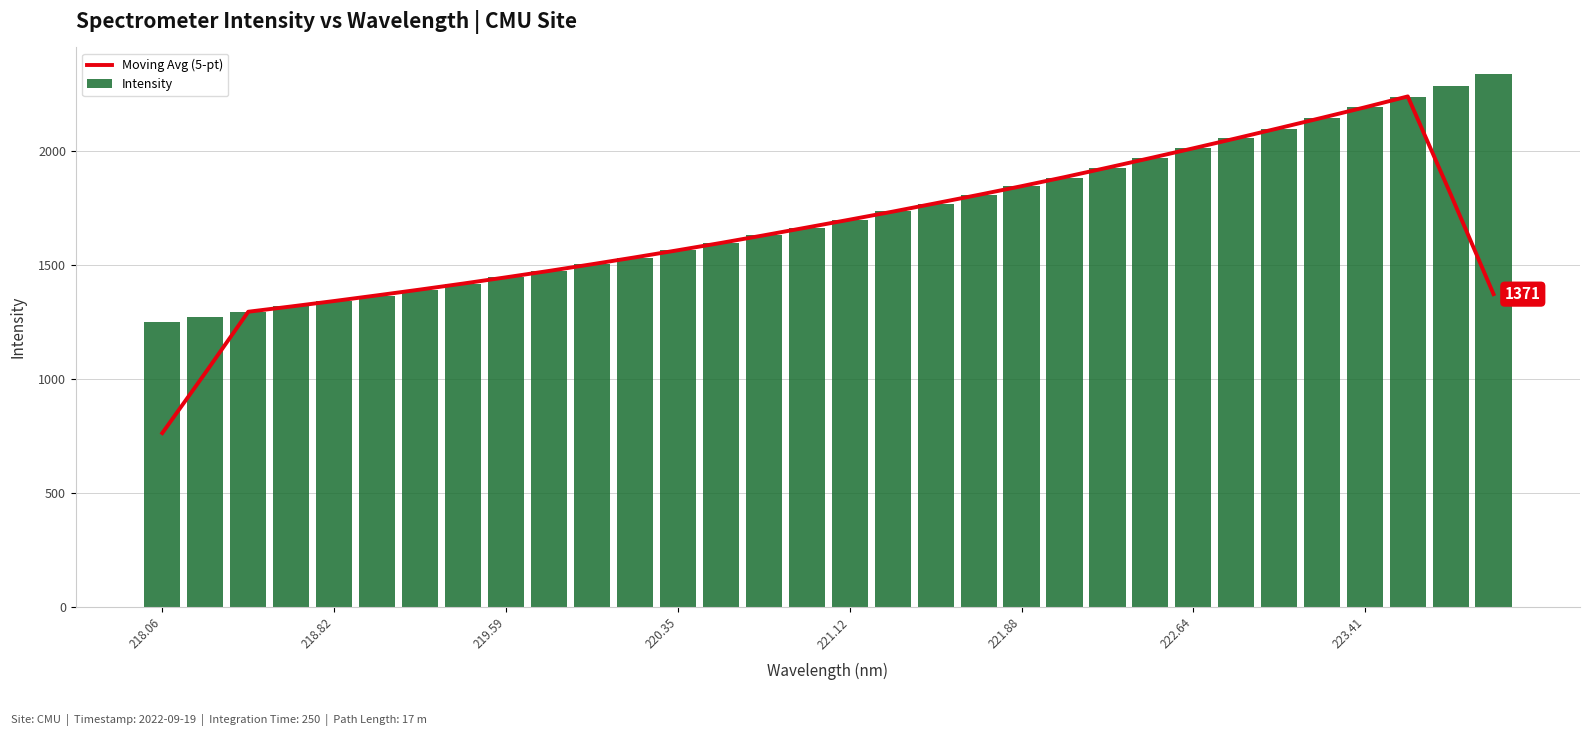

The Intensity series shows 1444.7 at 219.59. True or false?

True